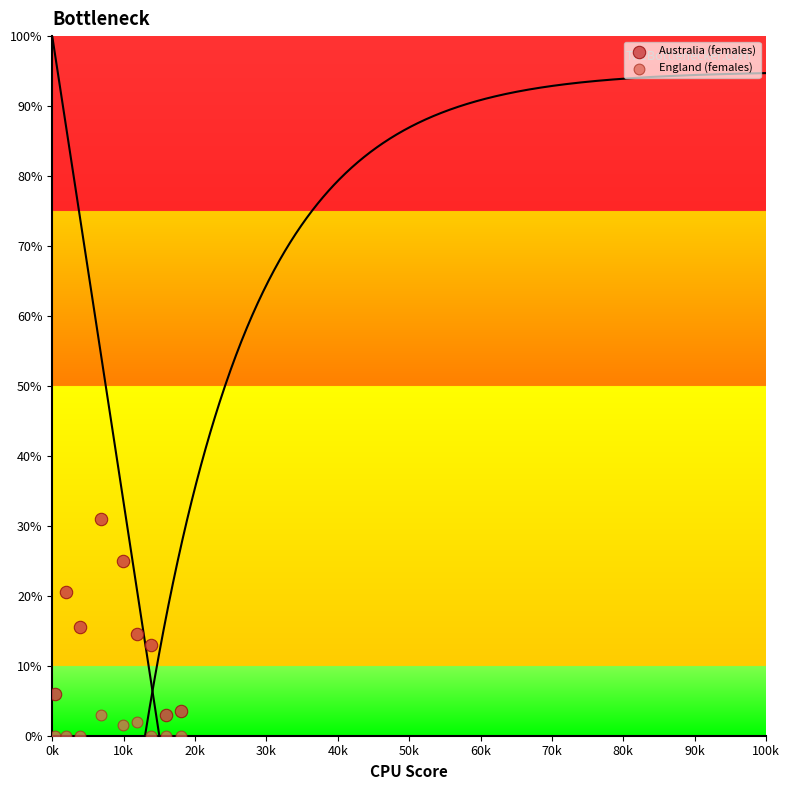

Which series has the largest Y range (max minus min)?

Australia (females)